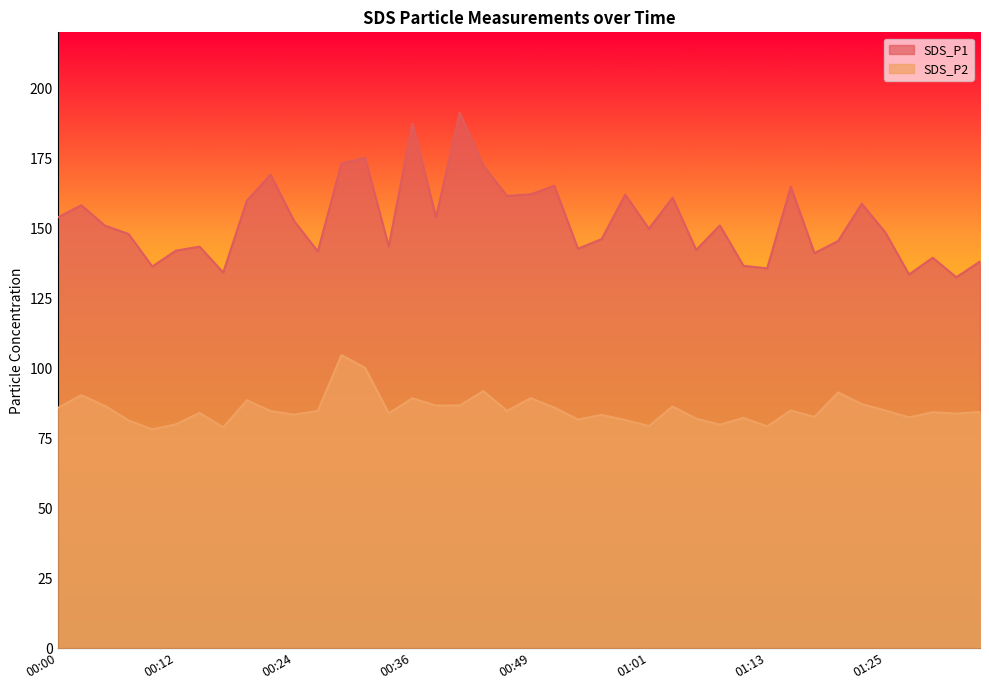

What is the approximate value of SDS_P2 at 00:12?

80.0